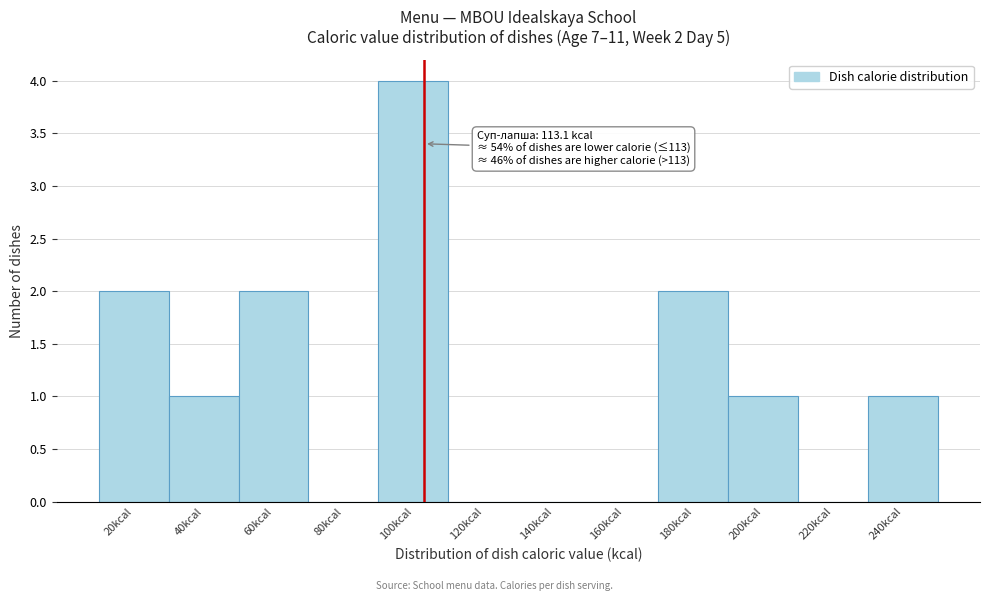

Reading left to right, list all the values displayed in this chart.

20kcal=2	40kcal=1	60kcal=2	80kcal=0	100kcal=4	120kcal=0	140kcal=0	160kcal=0	180kcal=2	200kcal=1	220kcal=0	240kcal=1